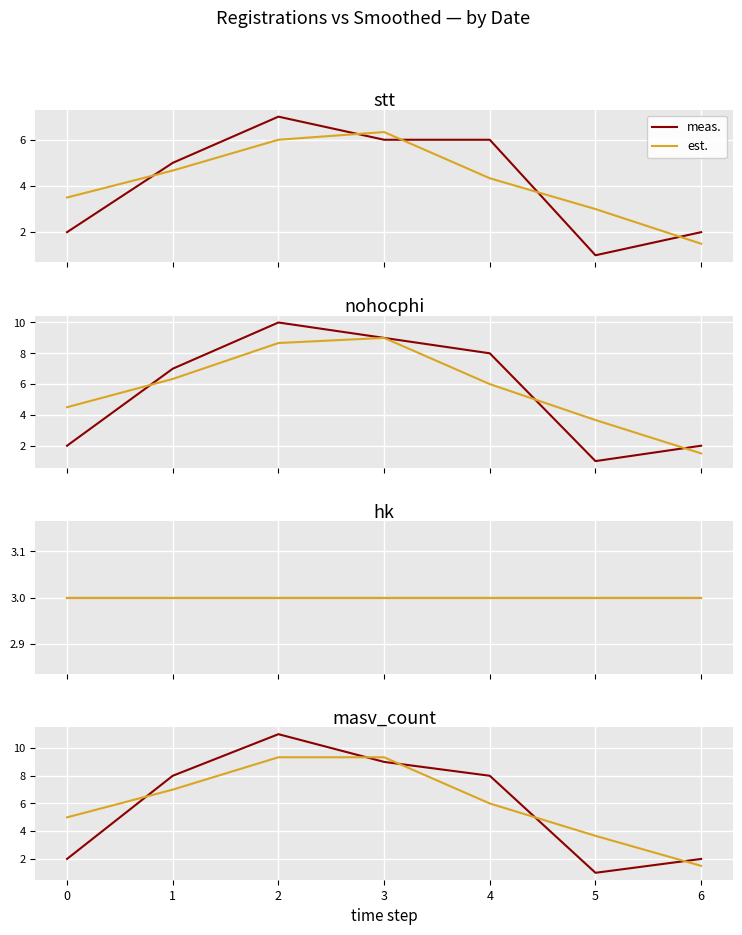

What is the difference between the est. values at 1 and 0?

2.0